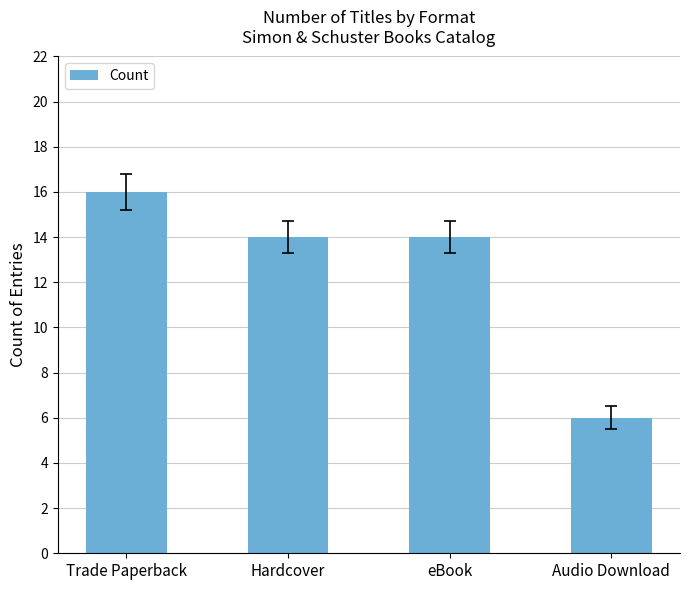

What is the label of the 1st bar from the left?

Trade Paperback